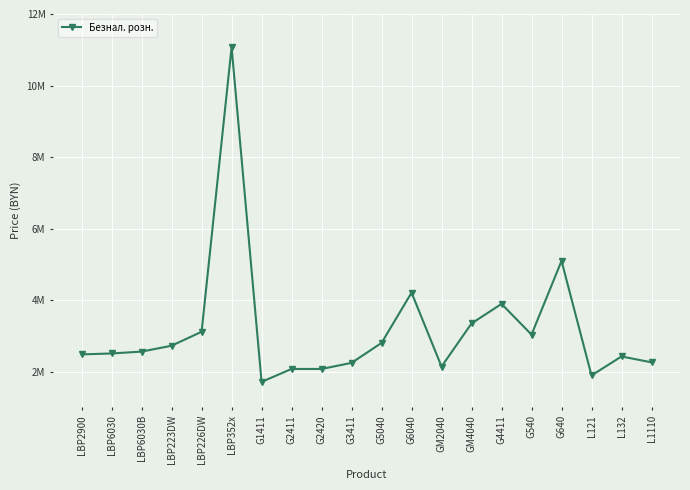

What is the change in value from LBP223DW to LBP226DW?

+389400